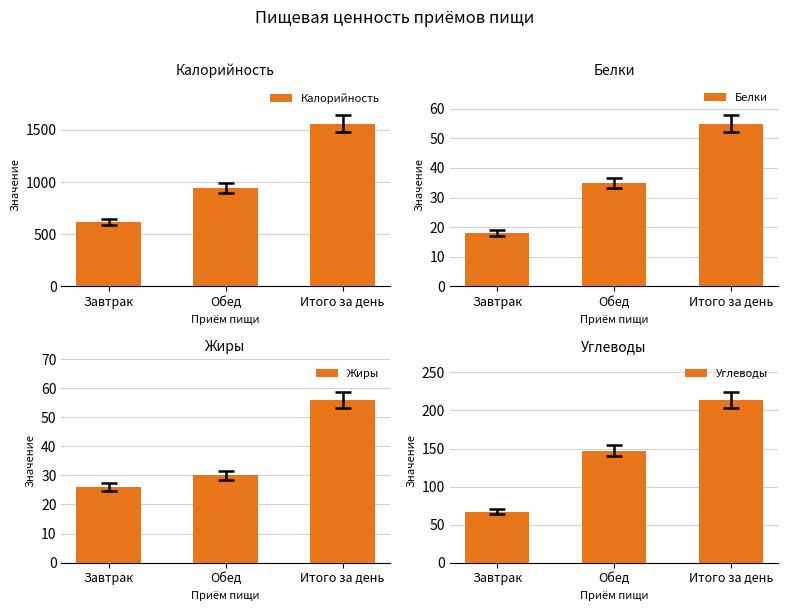

What is the difference between the maximum and minimum values in the Жиры series?

30